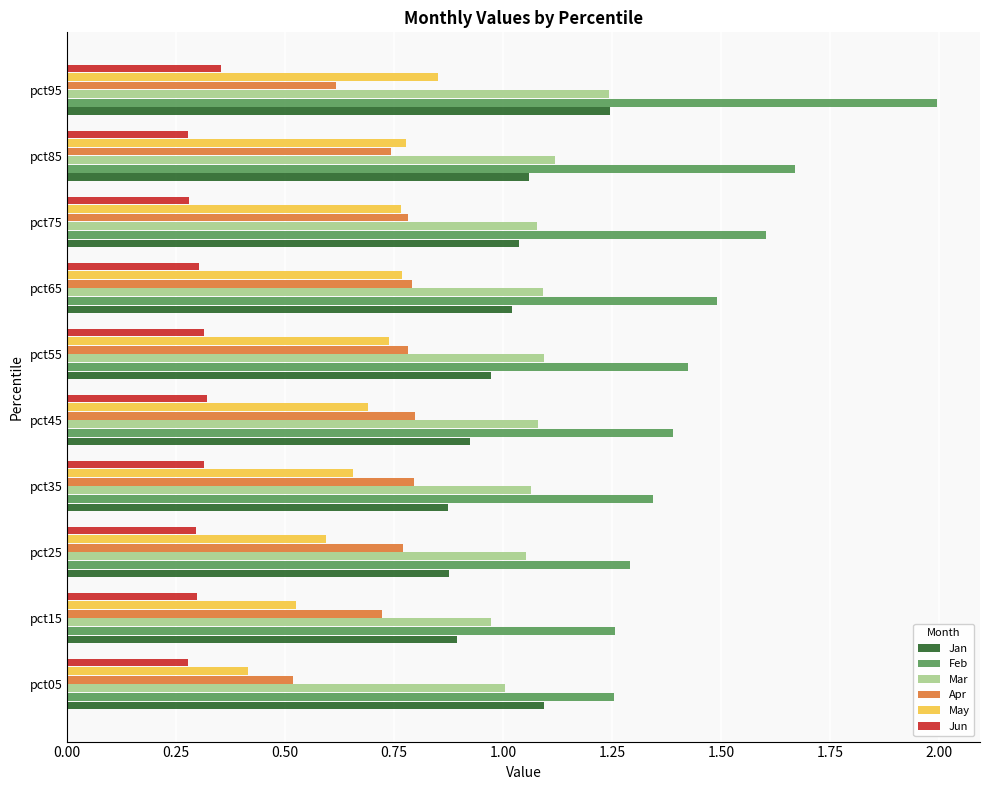

Which series has the largest range (max minus min)?

Feb